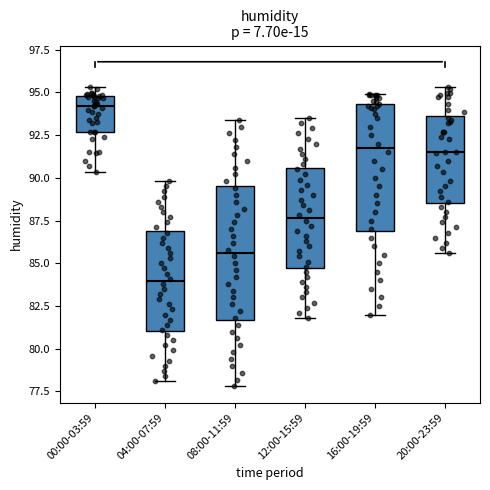

Reading left to right, transcribe this box plot: for each box, give where its median line is, the range the box spans, and where its two whiskers end, as read against the y-axis. The values are not printed on the chart, so give them approximately, as read against the axis.

00:00-03:59: median 94.0, box 92.5 to 95.0, whiskers 90.5 to 95.5
04:00-07:59: median 84.0, box 81.0 to 87.0, whiskers 78.0 to 90.0
08:00-11:59: median 85.5, box 81.5 to 89.5, whiskers 78.0 to 93.5
12:00-15:59: median 87.5, box 84.5 to 90.5, whiskers 82.0 to 93.5
16:00-19:59: median 92.0, box 87.0 to 94.5, whiskers 82.0 to 95.0
20:00-23:59: median 91.5, box 88.5 to 93.5, whiskers 85.5 to 95.5